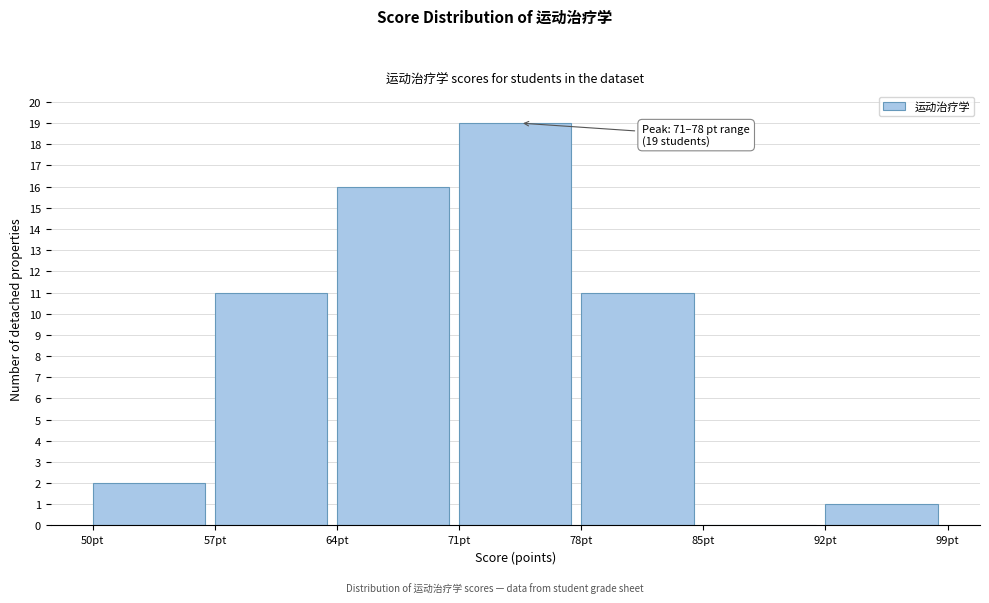

Over which range of the x-axis is the bar tallest?

71 to 78